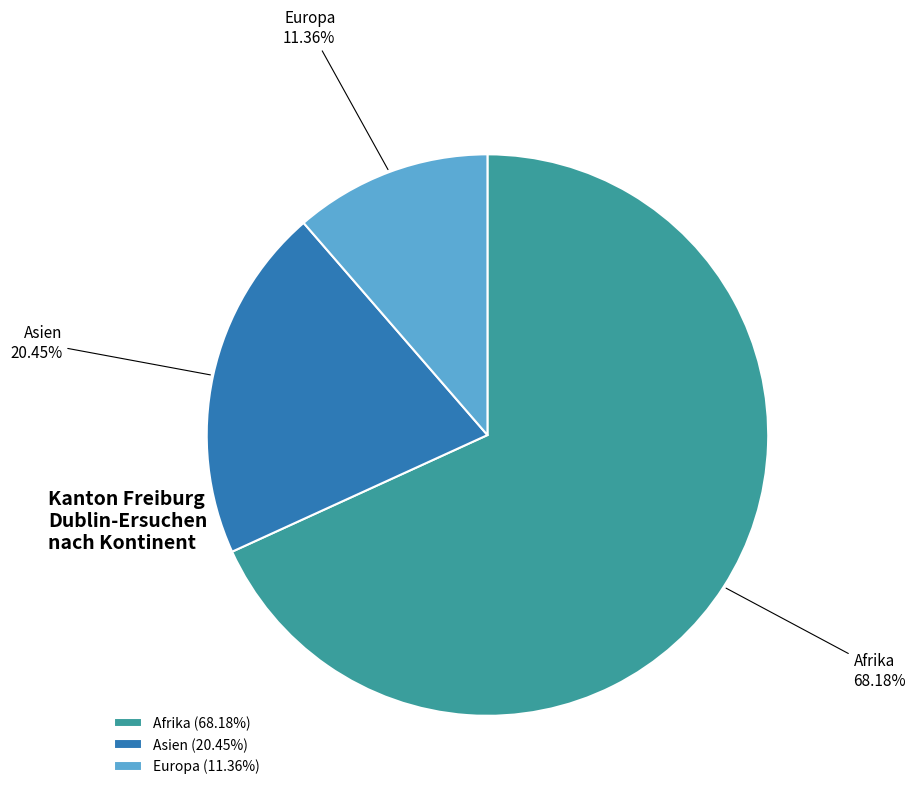

Is there a majority slice in this chart?

Yes